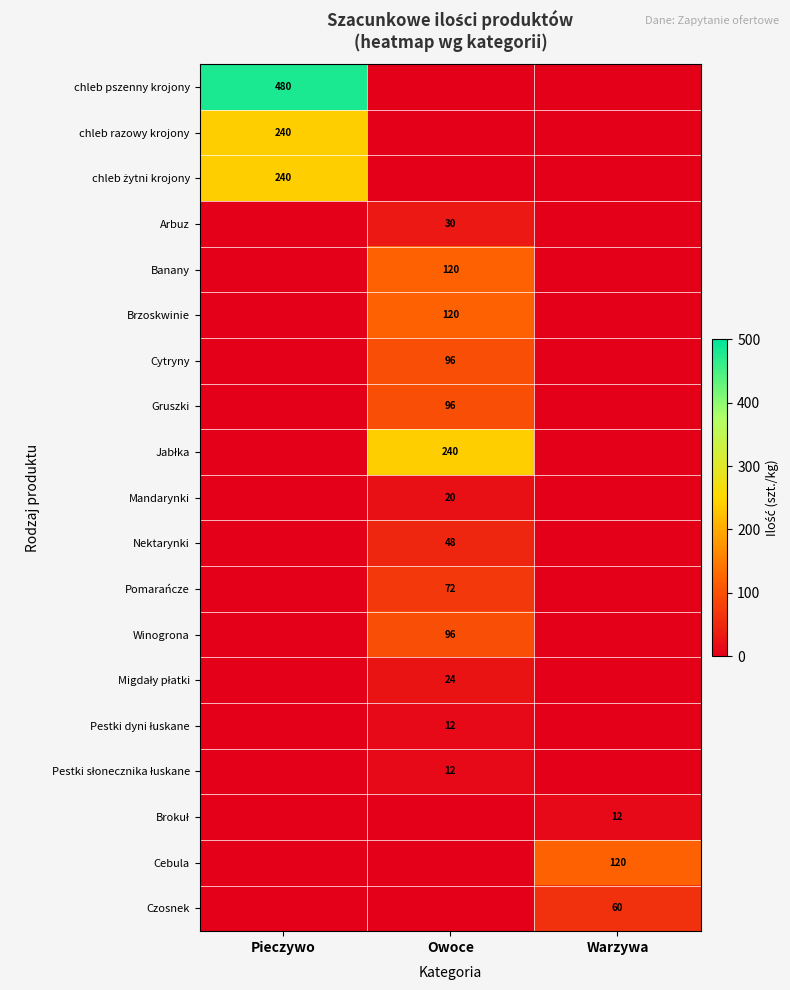

At which category is the sum across all series the highest?

Owoce